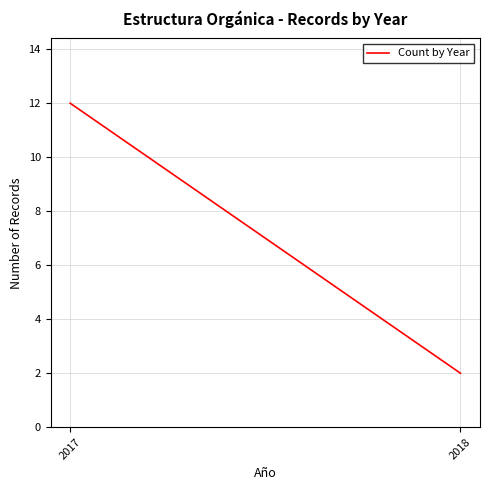

What is the greatest value displayed?

12